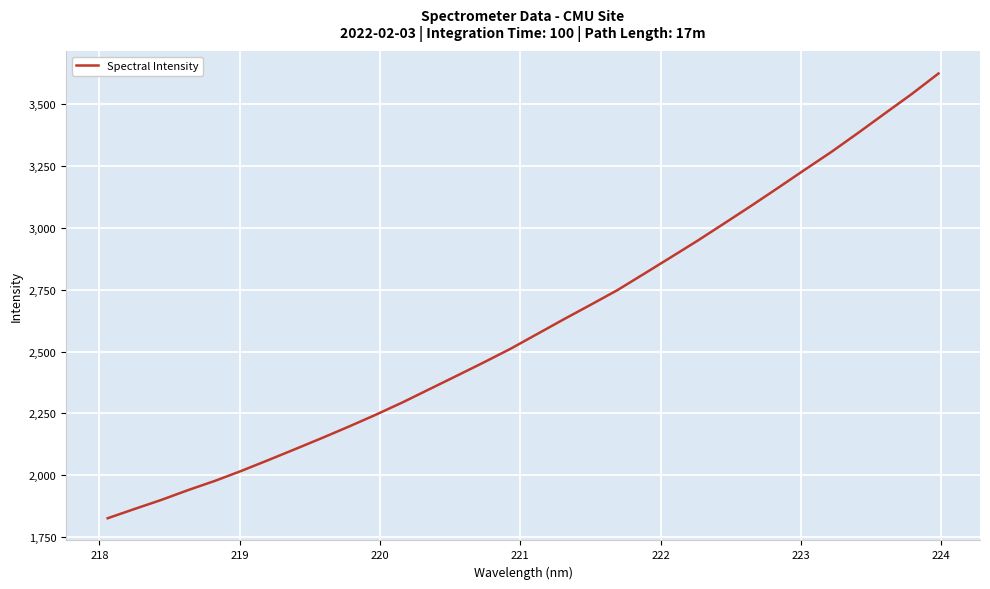

What is the minimum value shown in the chart?

1826.3